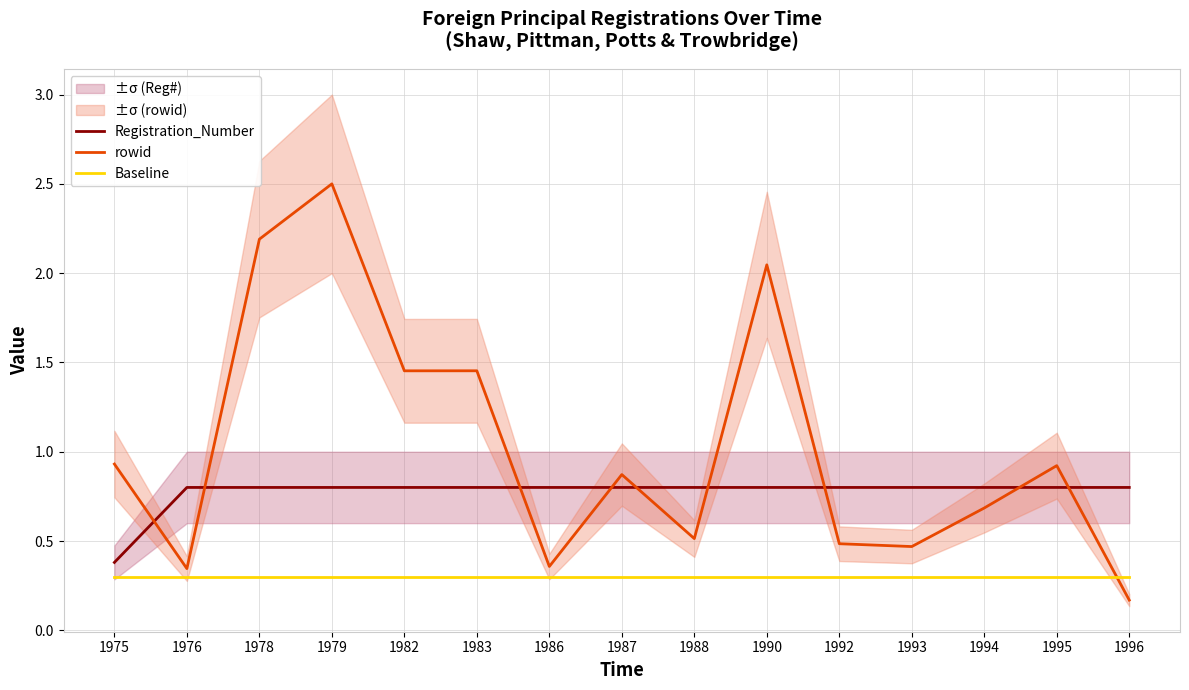

True or false: Baseline has a value of 0.5 at 1990.

False